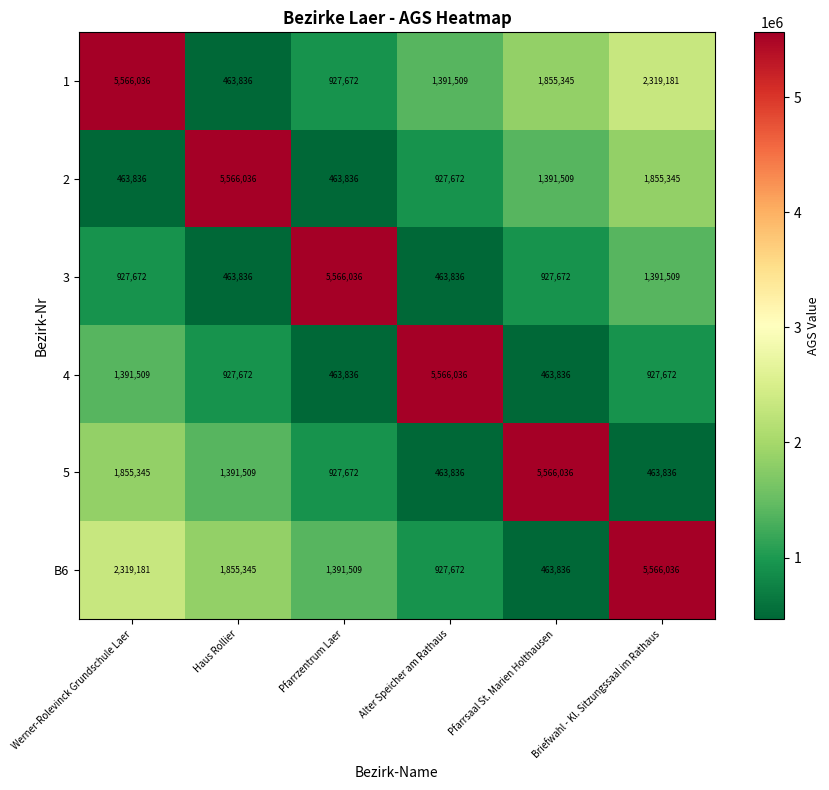

Which category has the highest value in the 2 series?

Haus Rollier